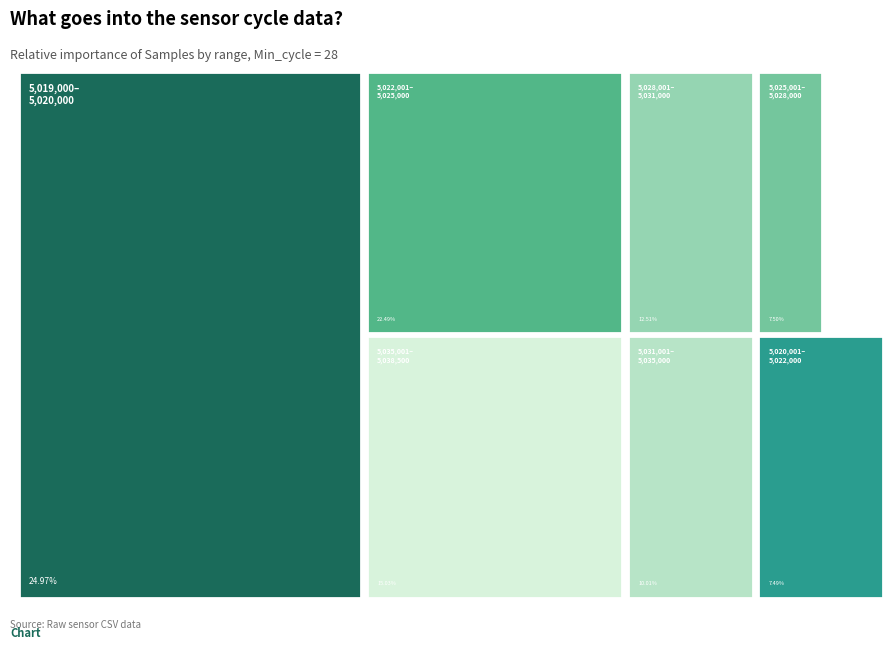

Is there any slice that represents more than half of the pie?

No